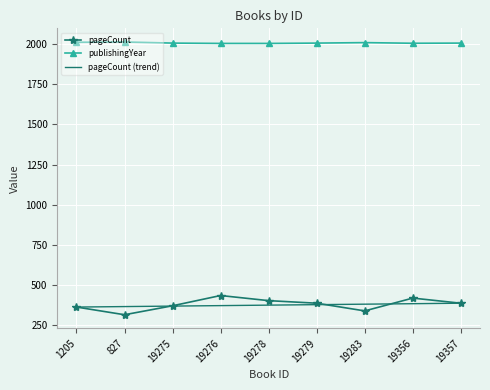

How many values in the pageCount series exceed 384?

3